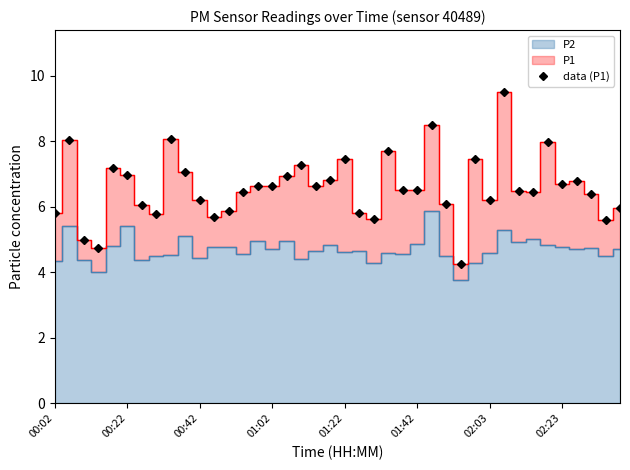

What is the difference between the second highest and second lowest values?

3.8